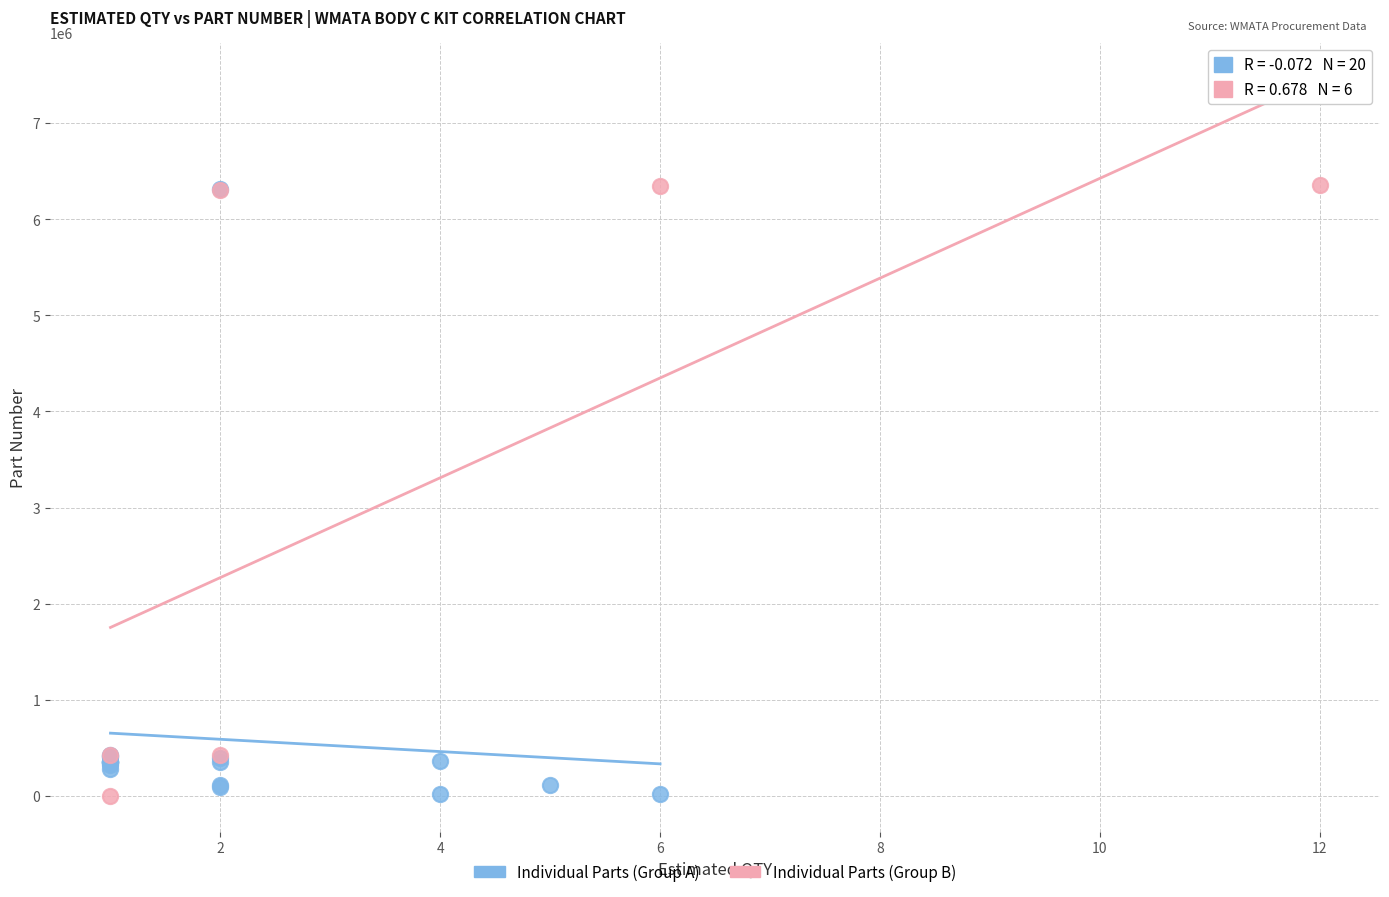

What are all the series names shown in the legend?

Individual Parts (Group A), Individual Parts (Group B)